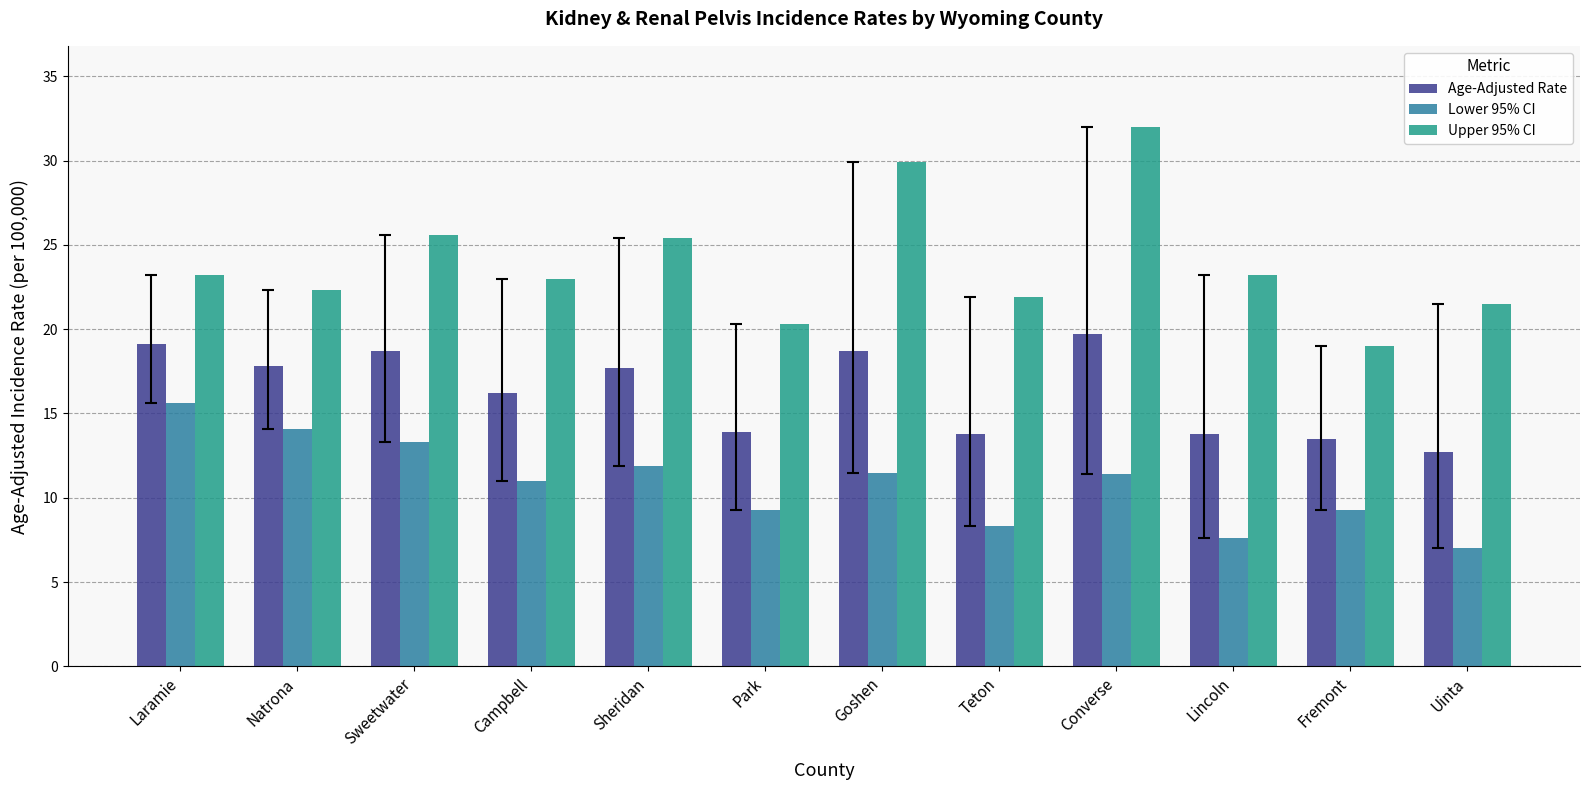

What is the difference between the Age-Adjusted Rate values at Laramie and Goshen?

0.4